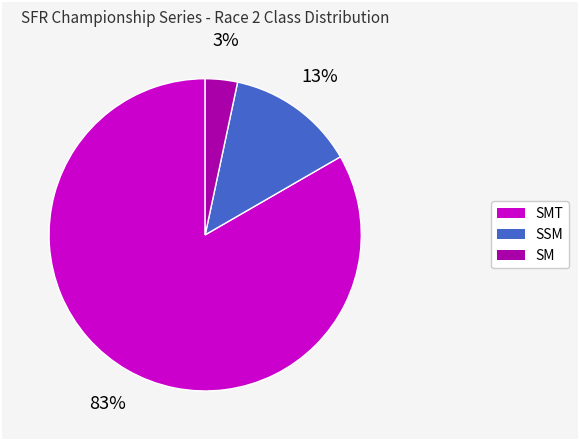

Does any single category account for the majority?

Yes